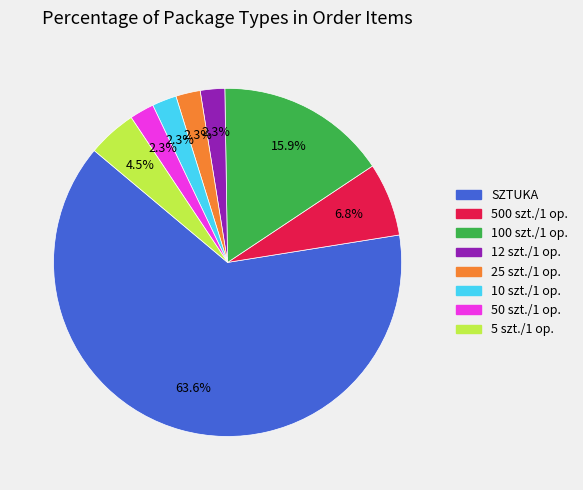

How many segments does this pie chart have?

8